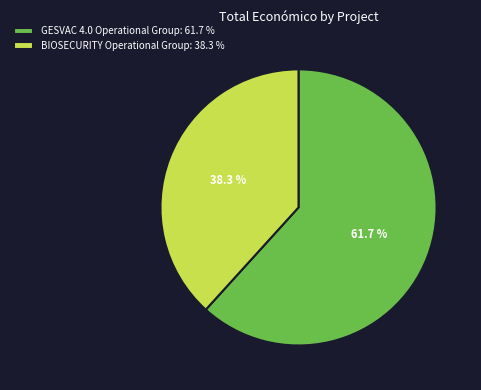

What percentage is the GESVAC 4.0 Operational Group slice, to the nearest percent?

62%